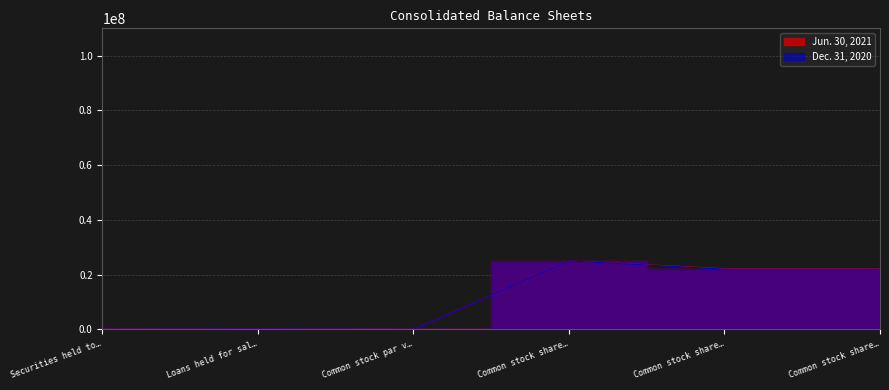

Which label corresponds to the smallest value in the chart?

Common stock par v…